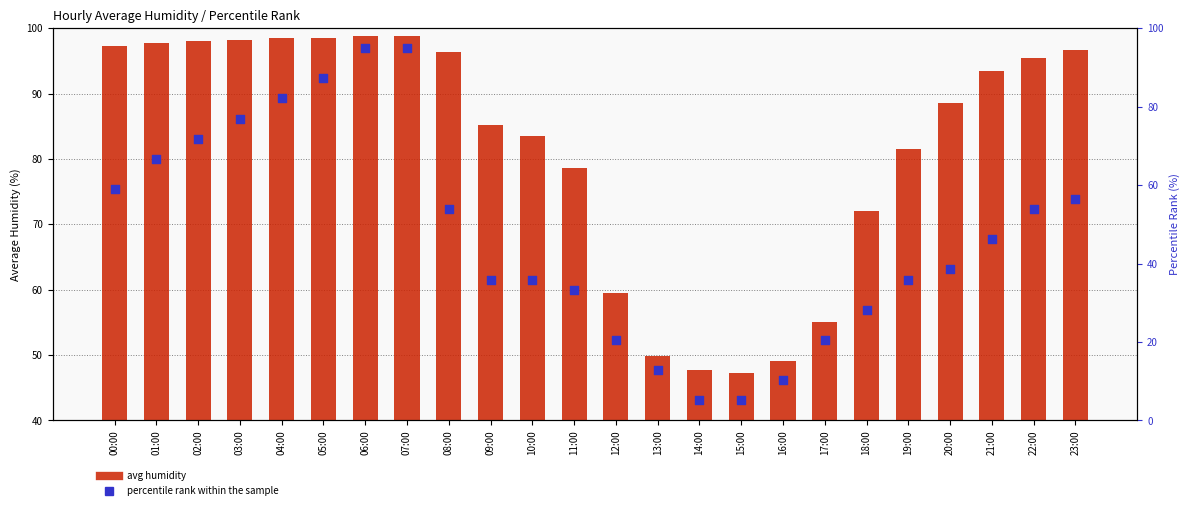

Which series reaches the maximum Y coordinate?

avg humidity